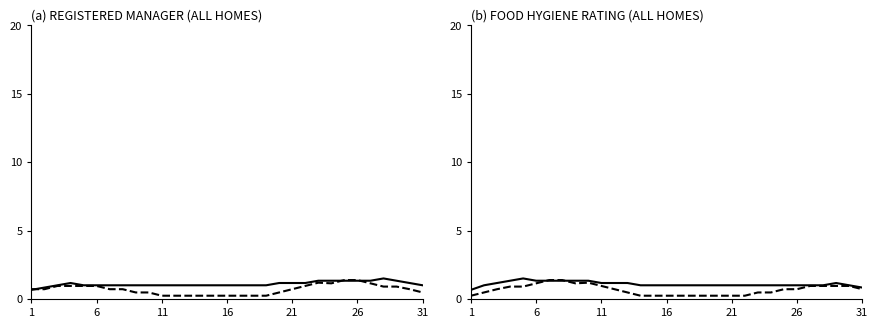

What is the approximate value of Registered Manager Value at 18?

1.0